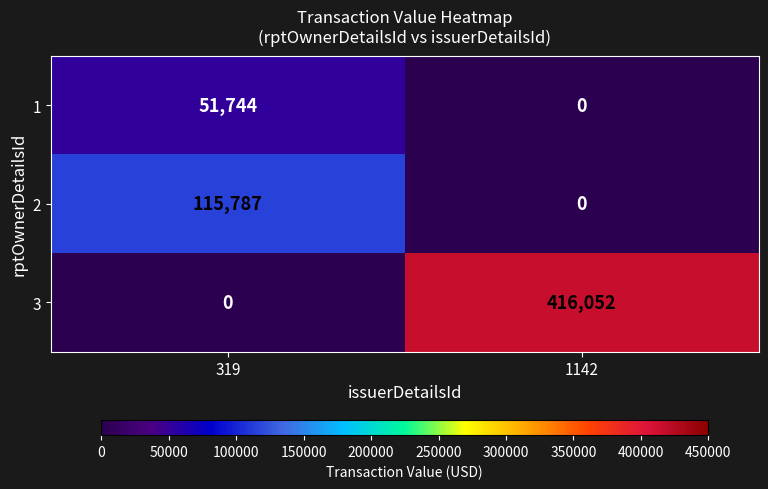

The value of 3 at 1142 is 416052. True or false?

True